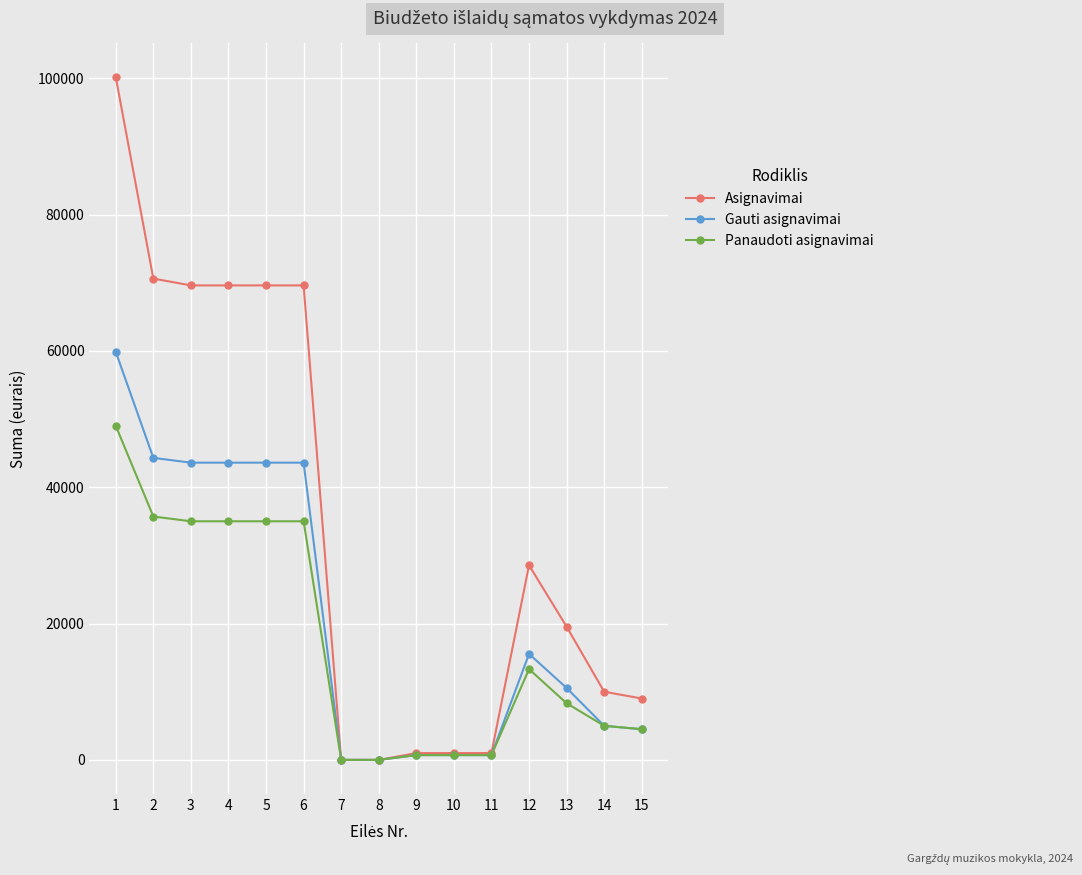

Which category has the highest value in the Gauti asignavimai series?

1